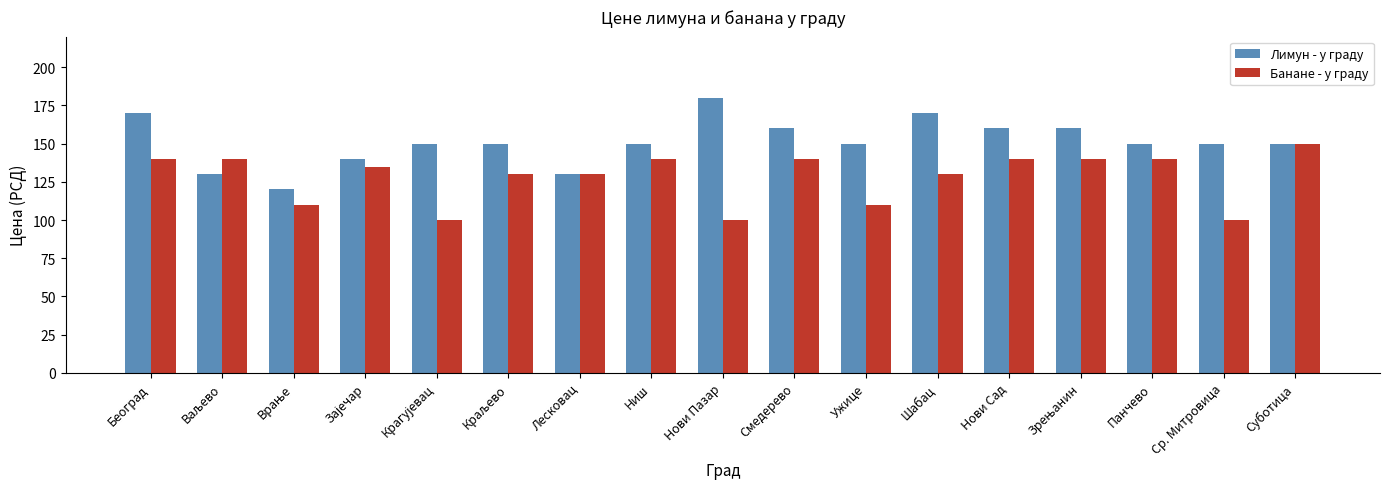

Rank the series at Смедерево from highest to lowest value.

Лимун - у граду, Банане - у граду